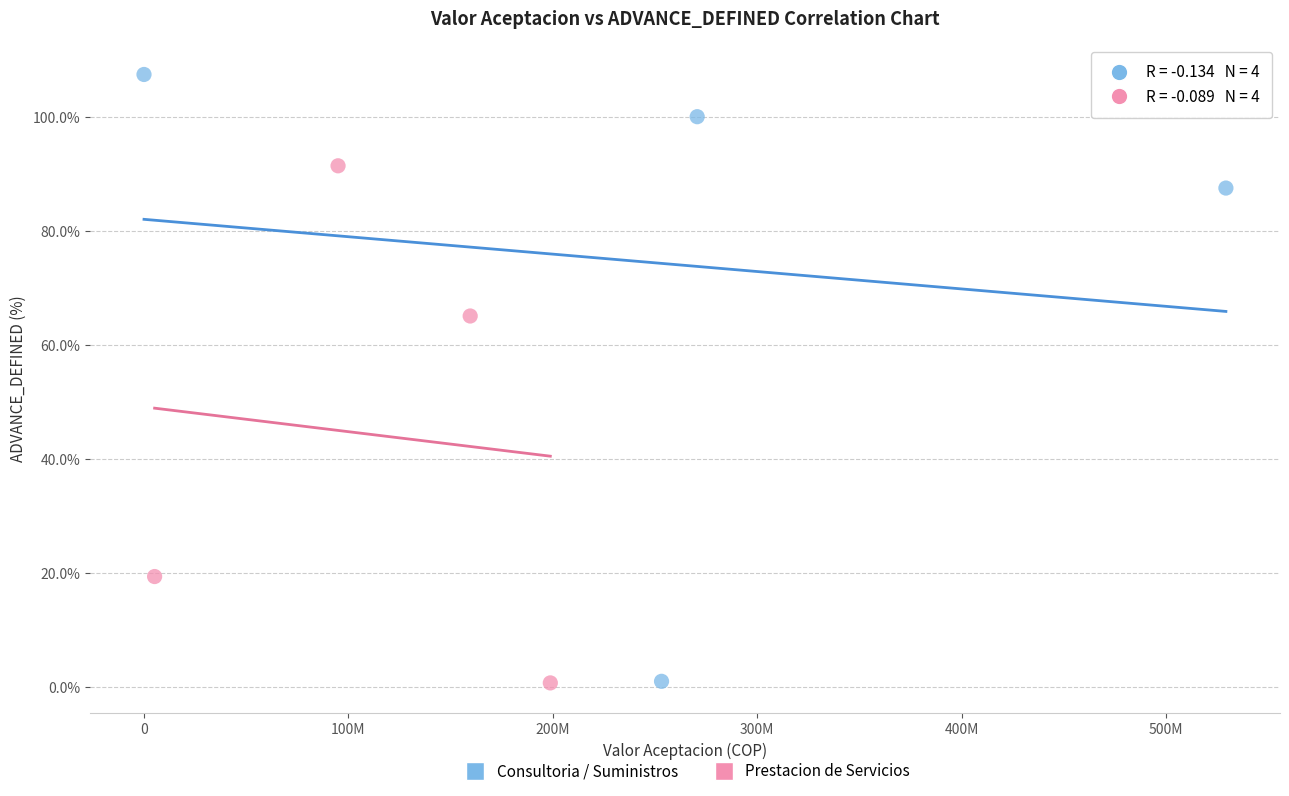

Which series contains the highest Y value?

Consultoria / Suministros